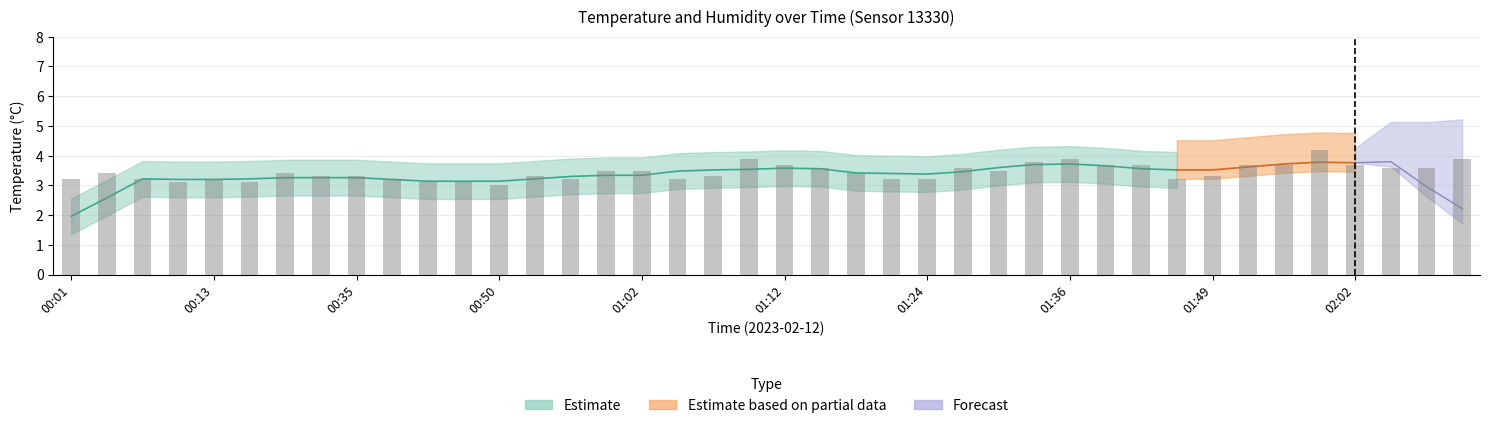

What is the label of the 31st bar from the right?

00:38